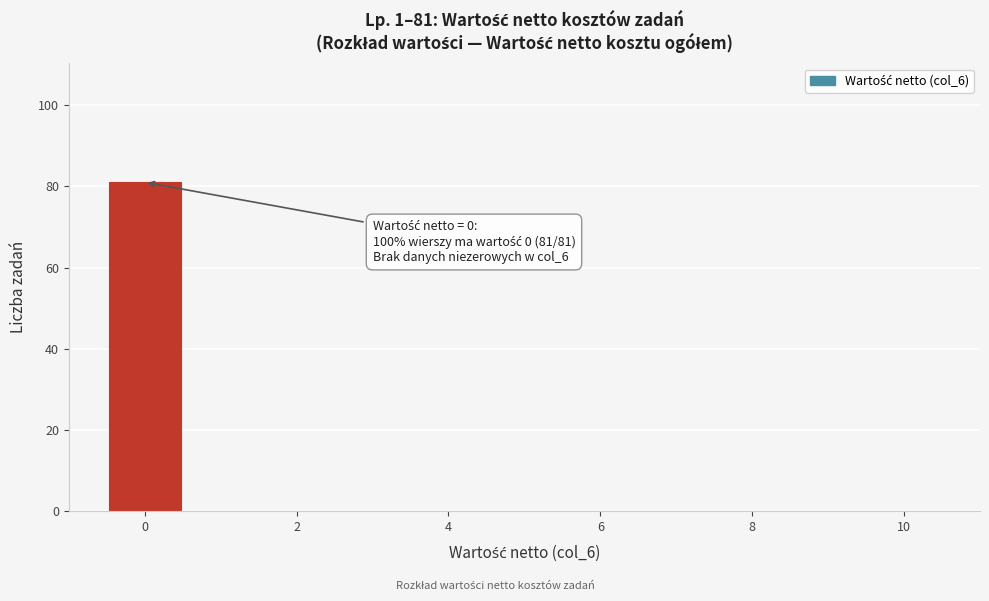

Which range on the x-axis has the tallest bar?

-0.5 to 0.5